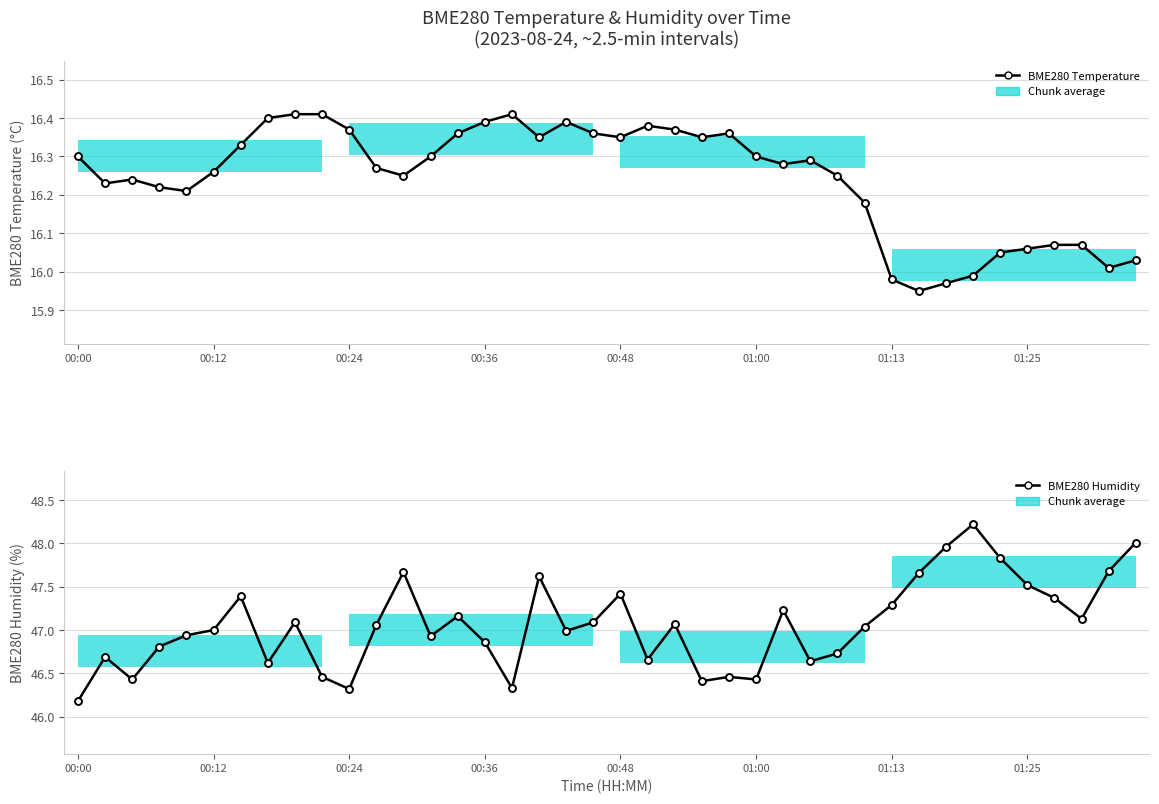

How many data points in BME280 Humidity are less than 47?

18